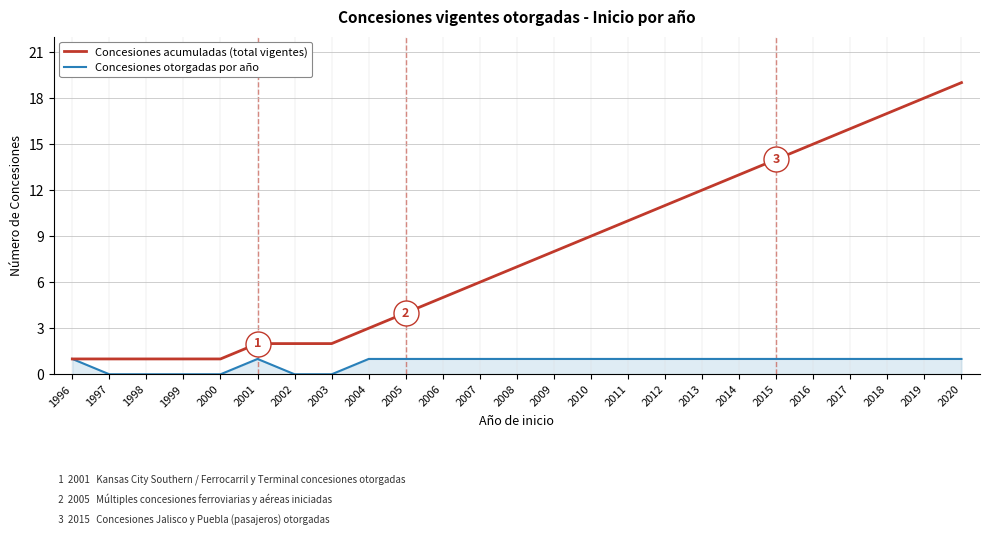

What is the total value across all series at 1998?

1